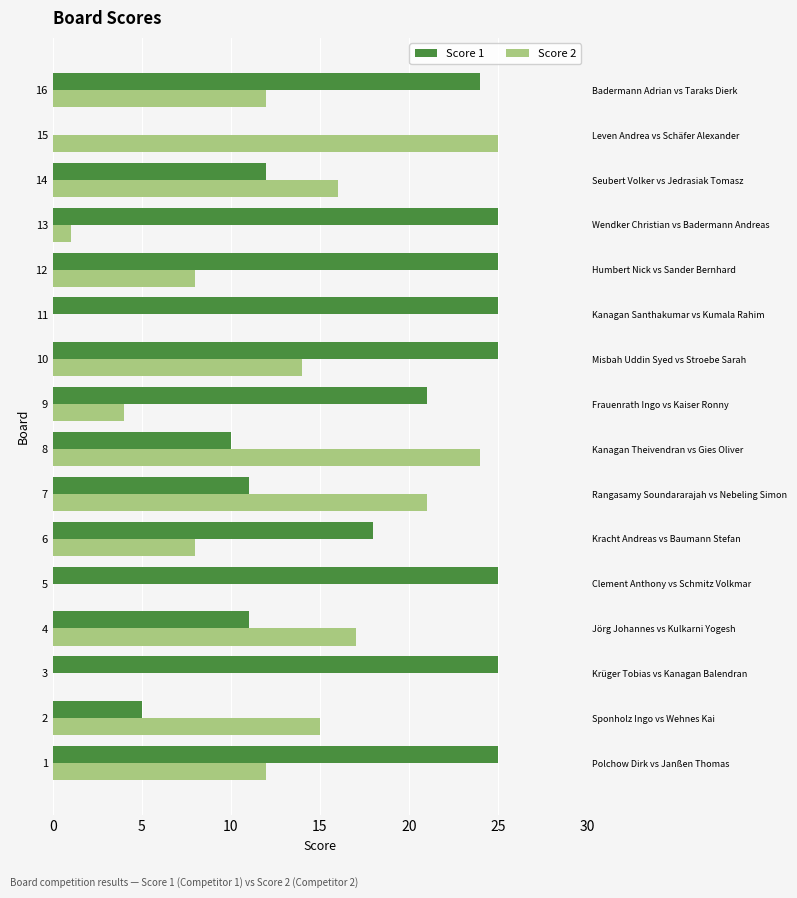

What are all the series names shown in the legend?

Score 1, Score 2